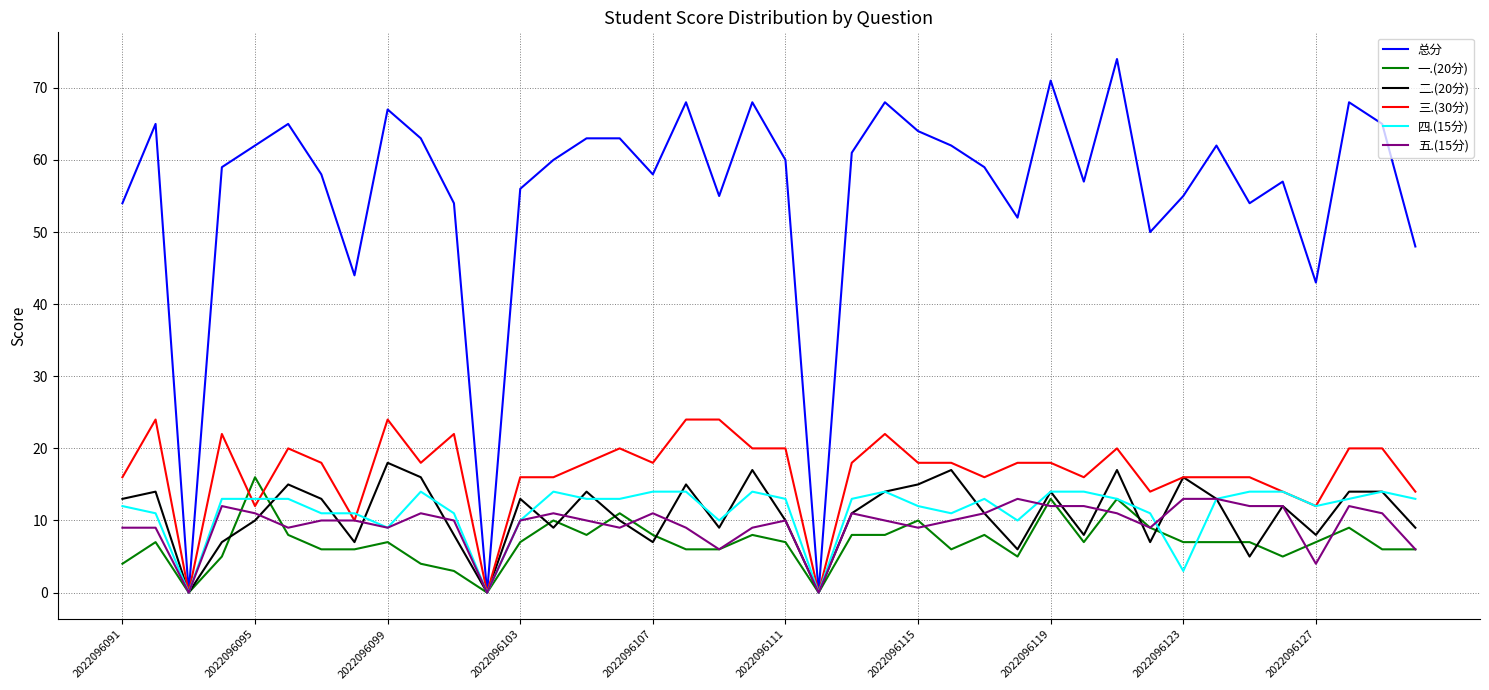

What is the average value of the 总分 series?

55